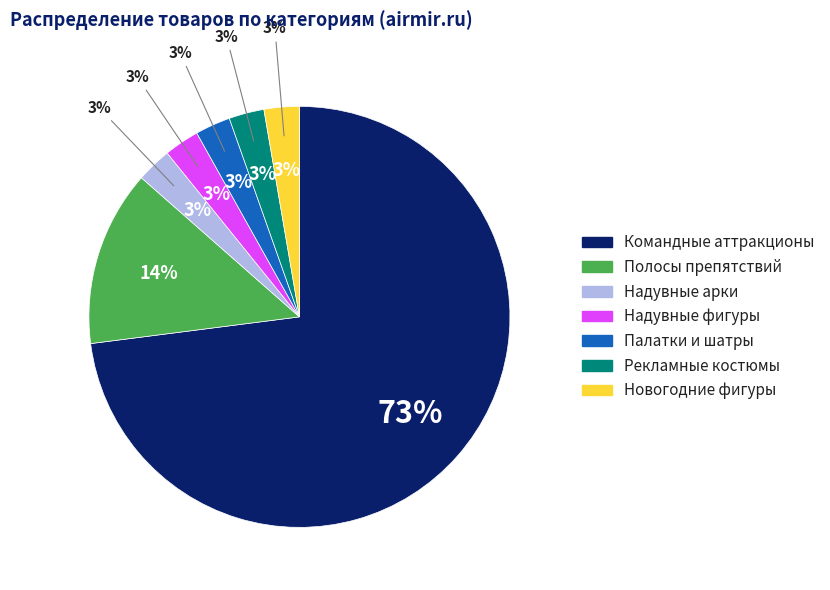

What percentage is the Надувные арки slice, to the nearest percent?

3%